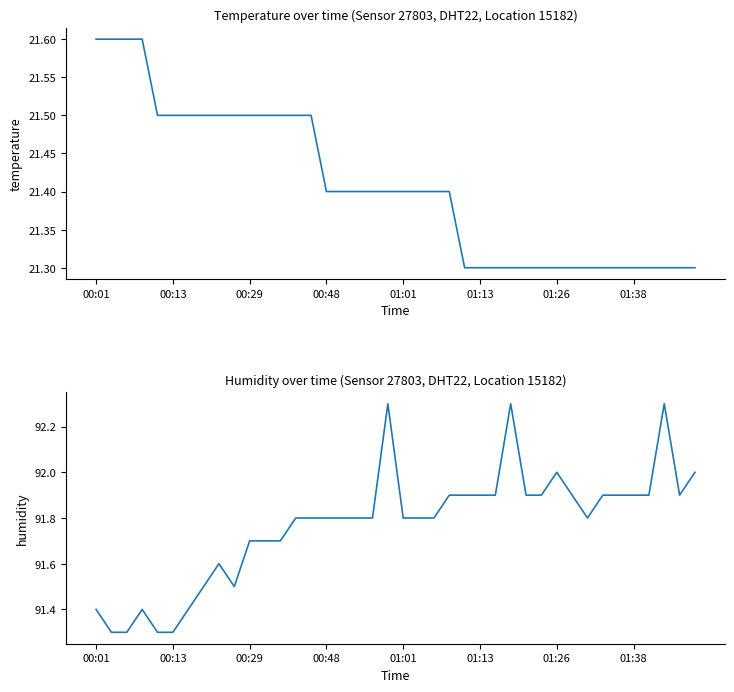

True or false: humidity and temperature intersect in this chart.

False